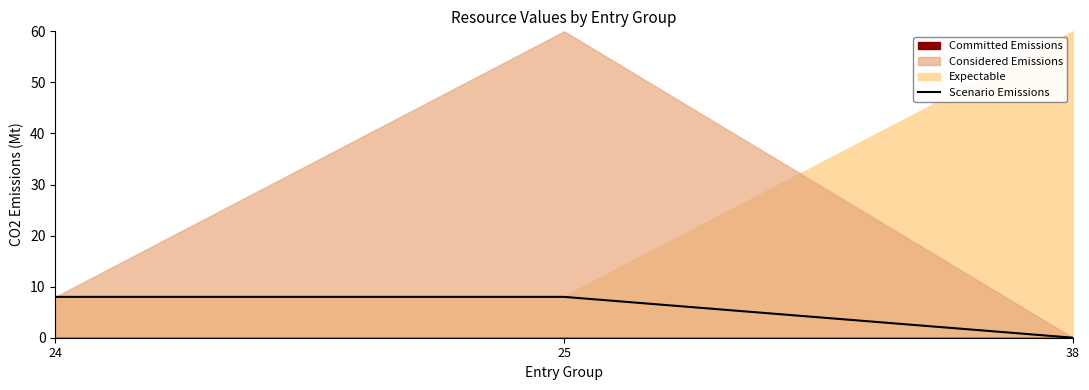

What is the sum of all values?

16.0